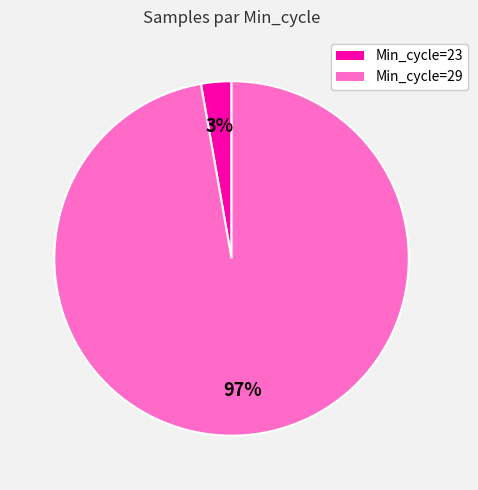

Is there any slice that represents more than half of the pie?

Yes